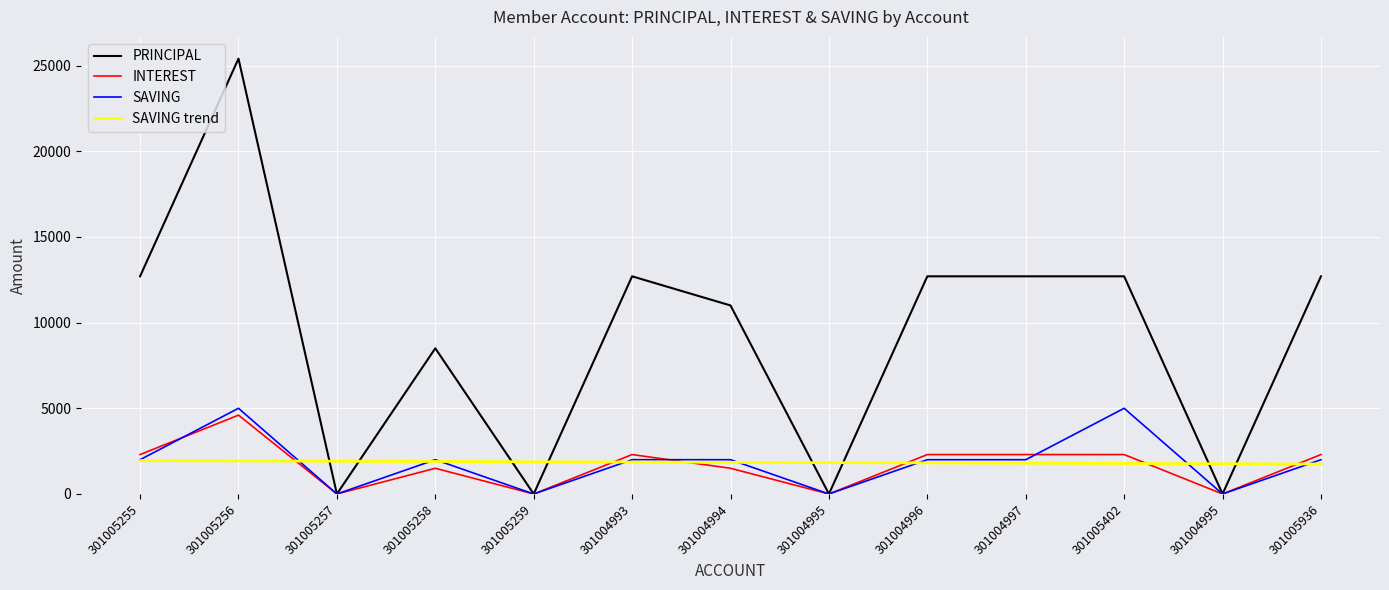

In PRINCIPAL, how many points are higher than both neighbors (excluding endpoints)?

3